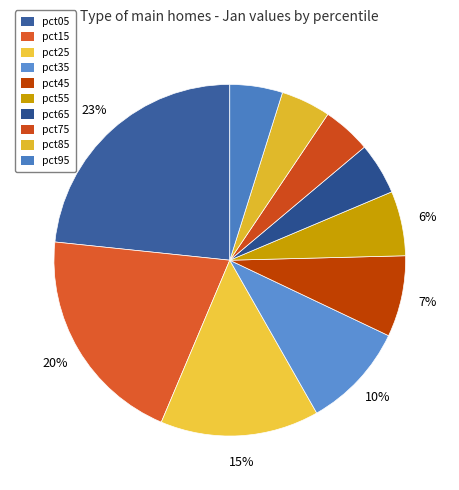

Count the number of slices in the pie.

10